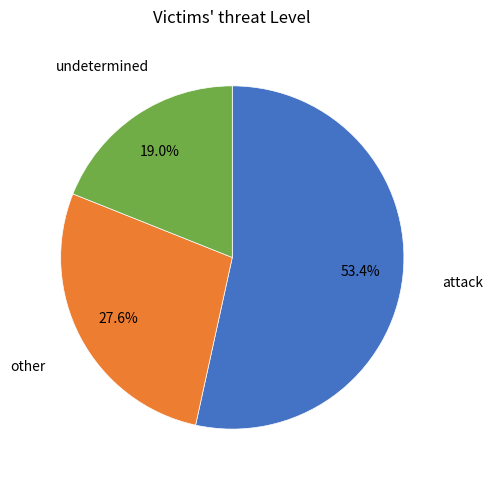

Is there any slice that represents more than half of the pie?

Yes